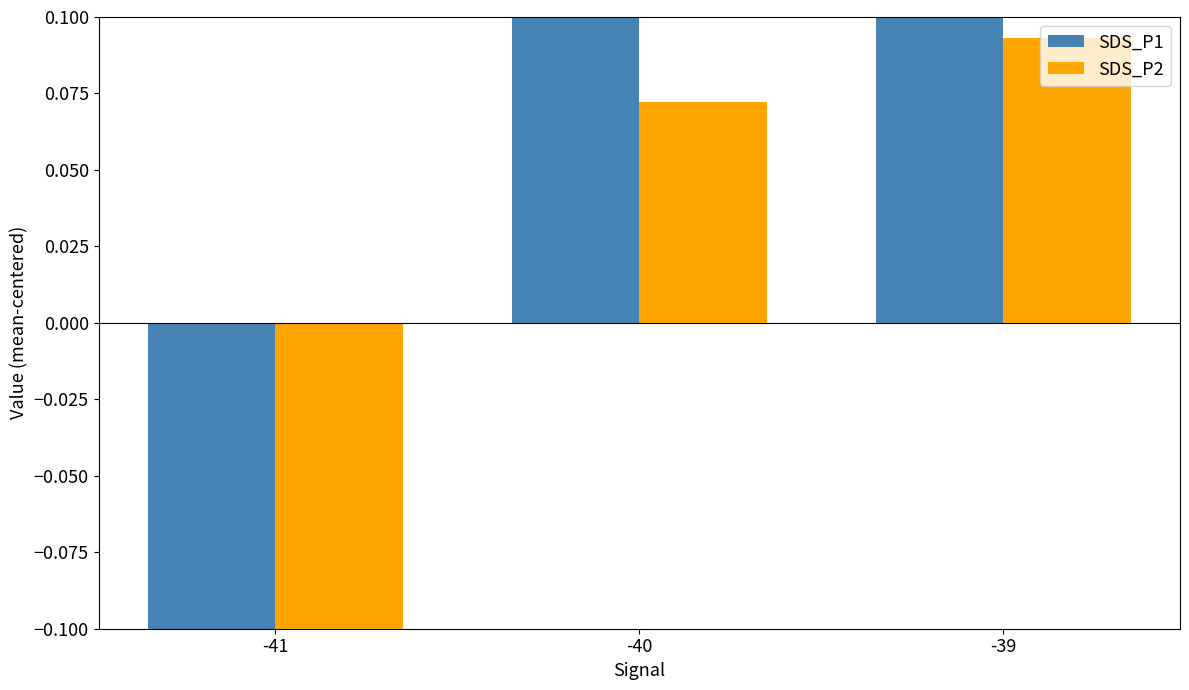

What is the highest value of the SDS_P1 series?

0.8